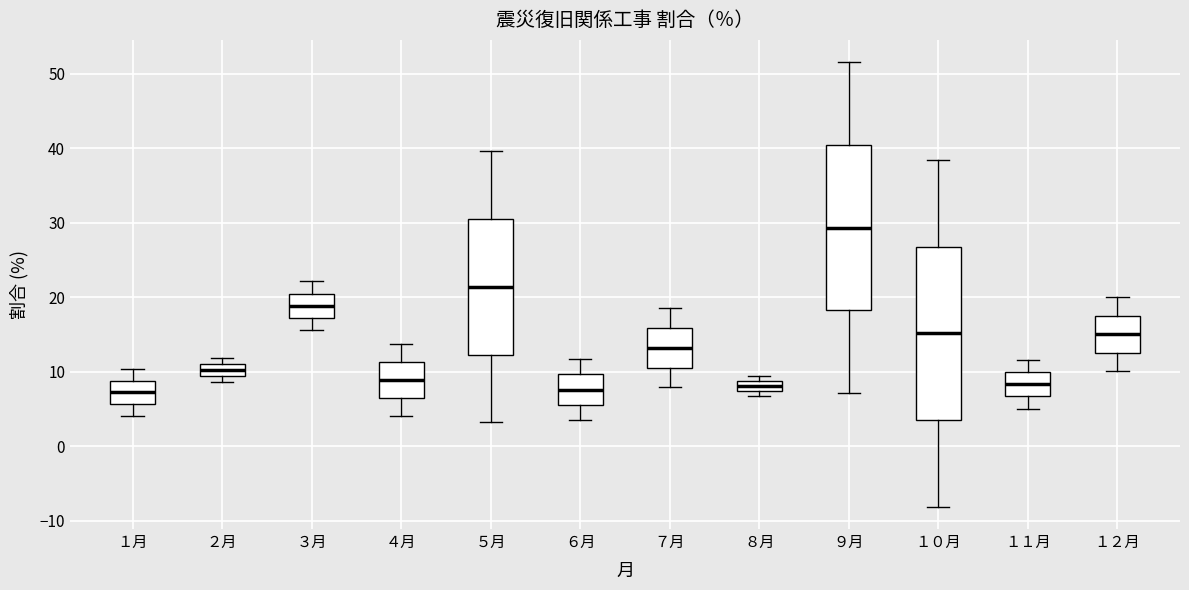

Comparing the boxes themselves (not the whiskers), which one is the tallest?

１０月